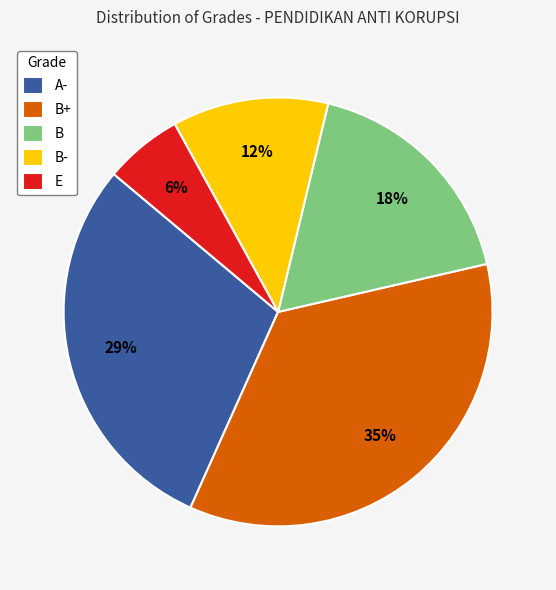

What is the ratio of the value at A- to the value at B+?

0.8